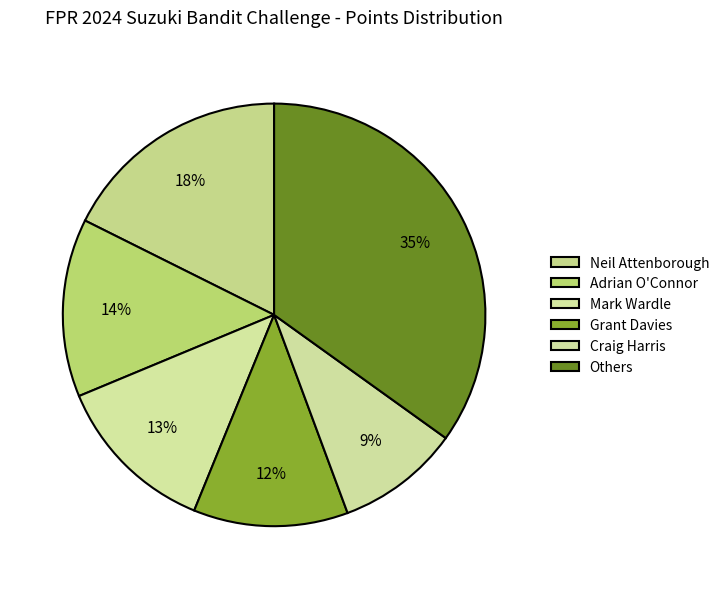

To the nearest percent, what percentage of the pie is Mark Wardle?

13%